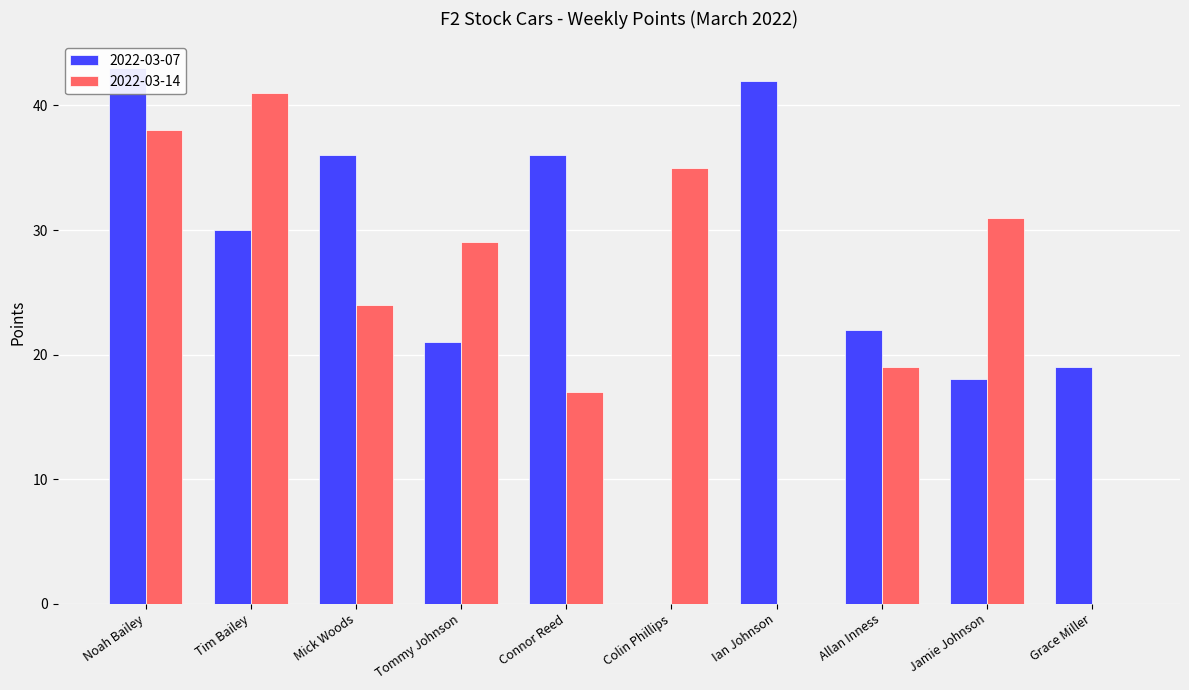

What is the difference between the maximum and second lowest values in the 2022-03-07 series?

25